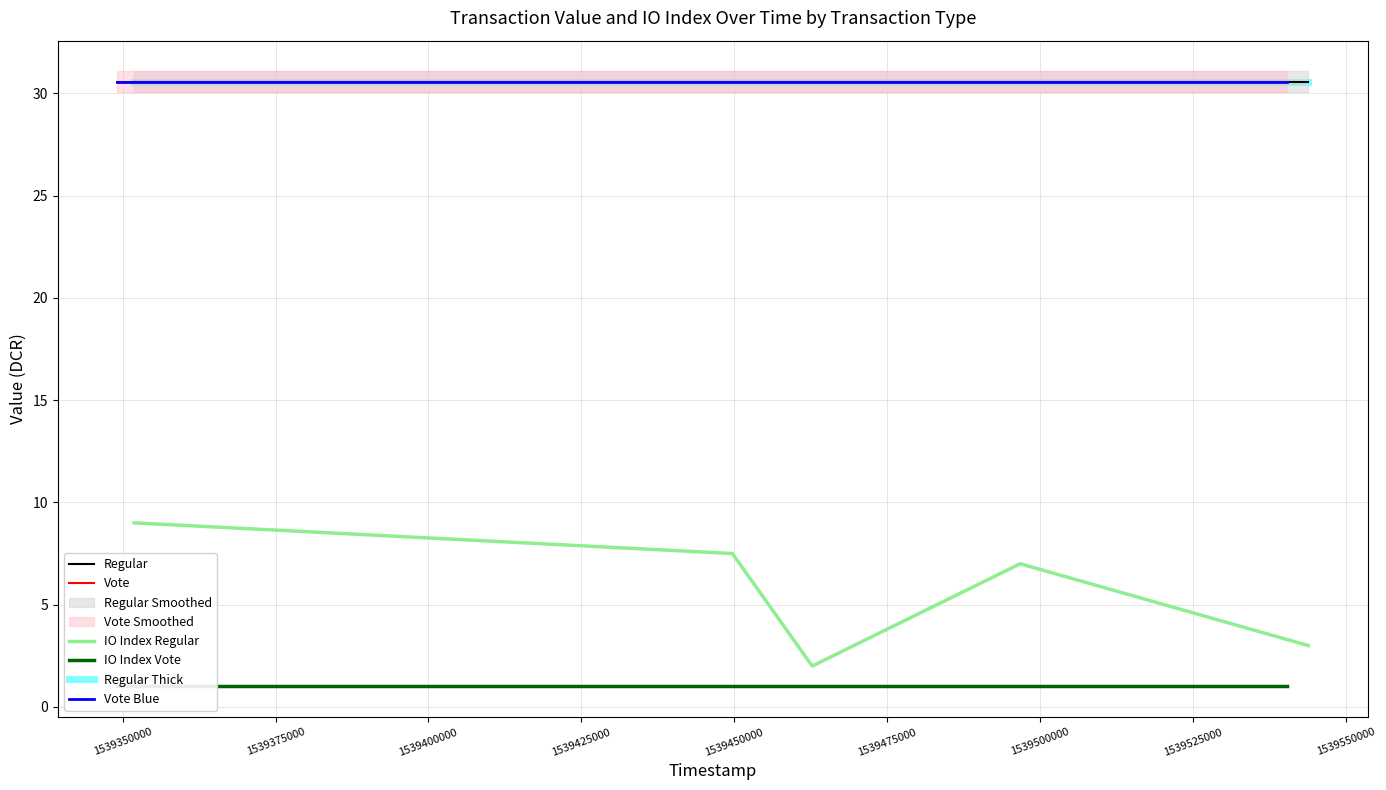

At how many categories does at least one series exceed 7?

5